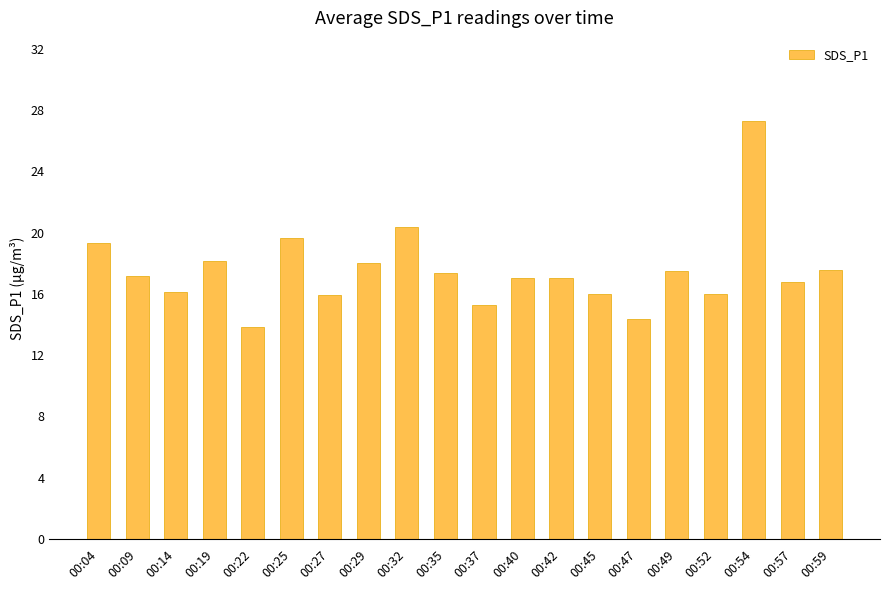

Read the value at 00:59.

17.6